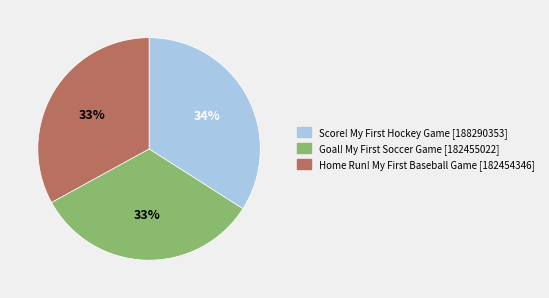

Count the number of slices in the pie.

3